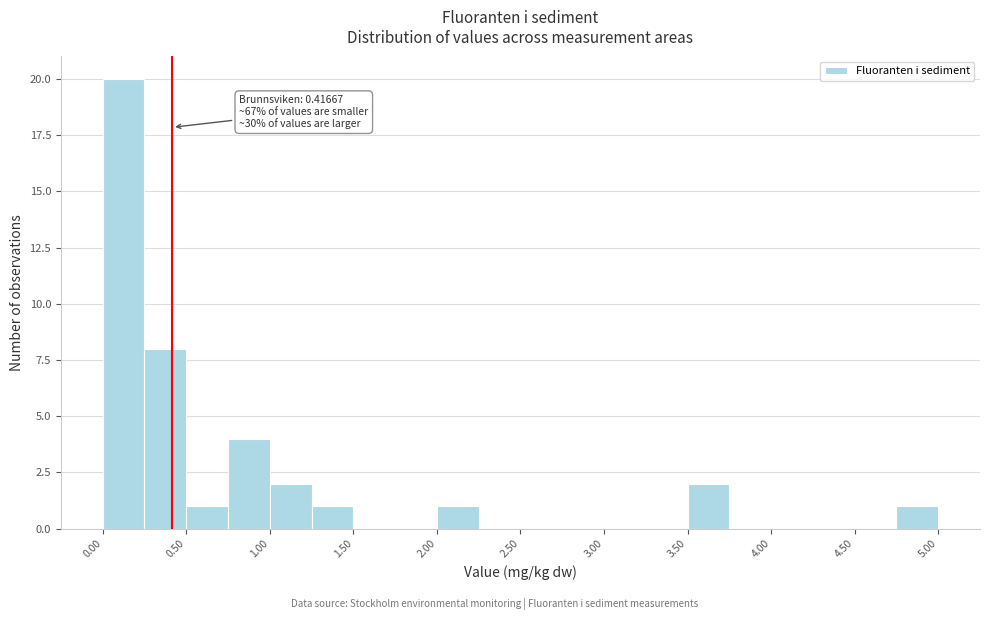

Which range on the x-axis has the tallest bar?

0.00 to 0.25